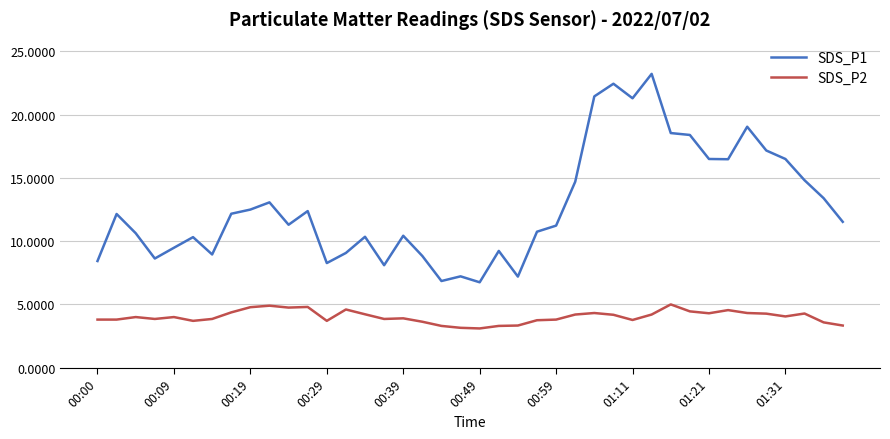

Which series has the largest range (max minus min)?

SDS_P1